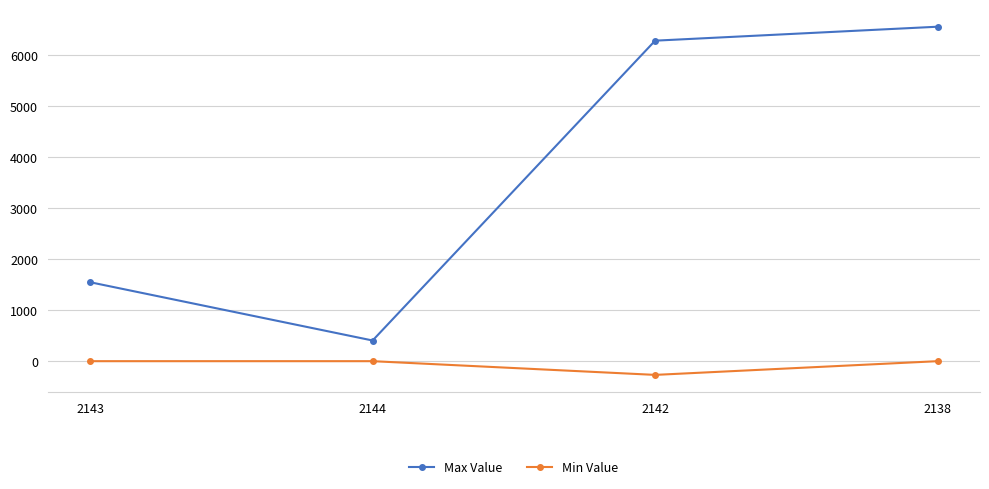

What is the minimum value shown in the chart?

-268.8